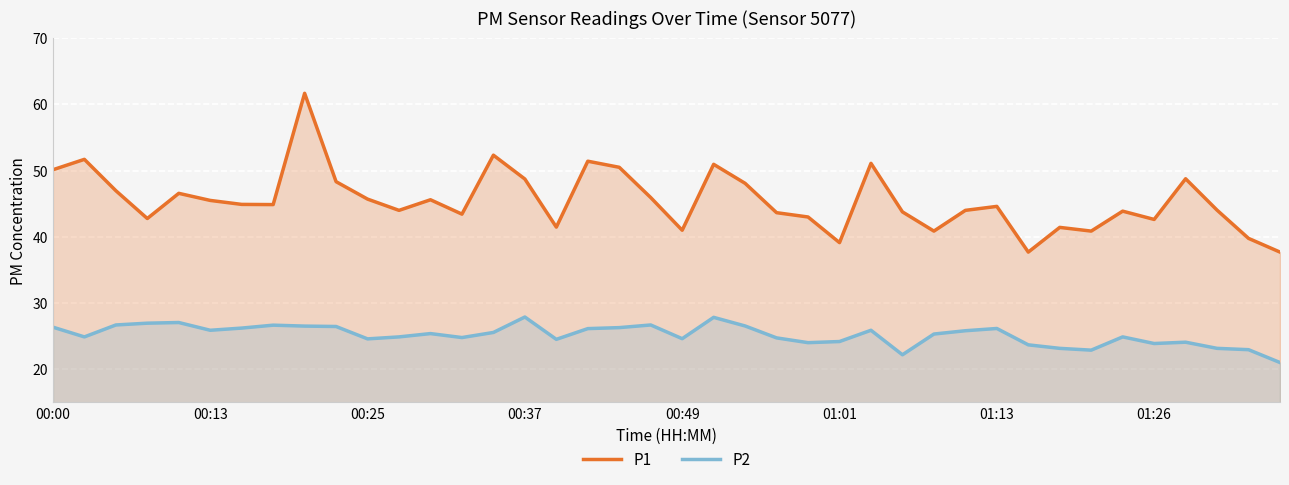

Which series has the largest total across all categories?

P1